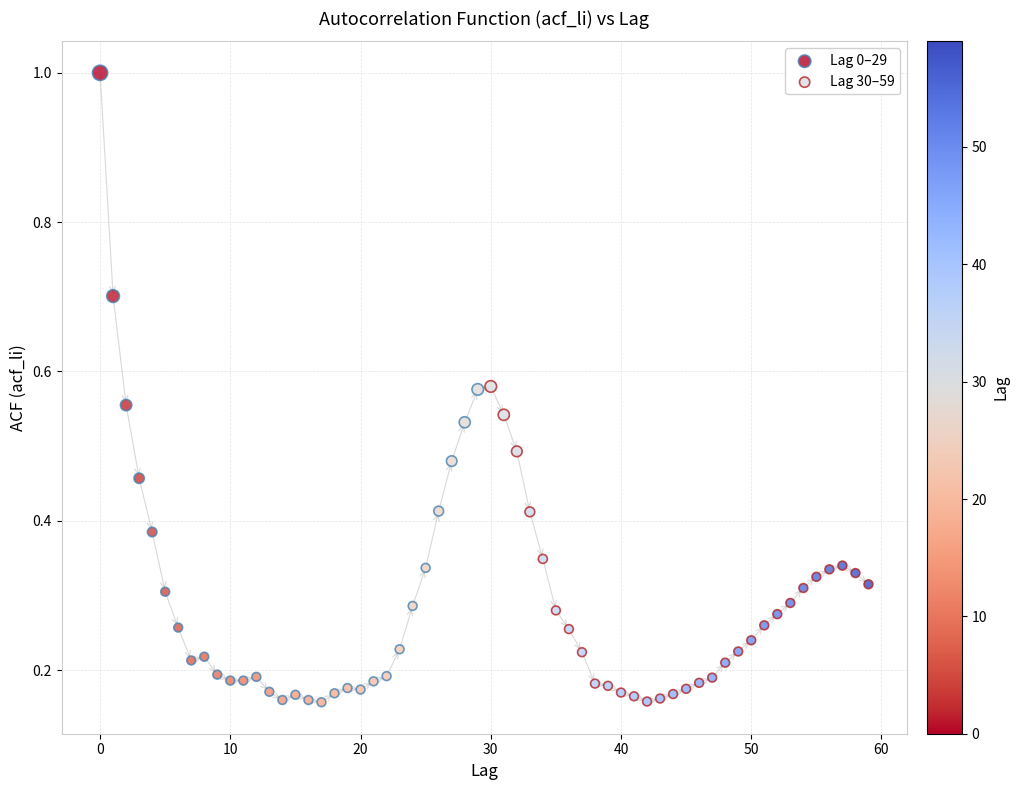

What are all the series names shown in the legend?

Lag 0–29, Lag 30–59